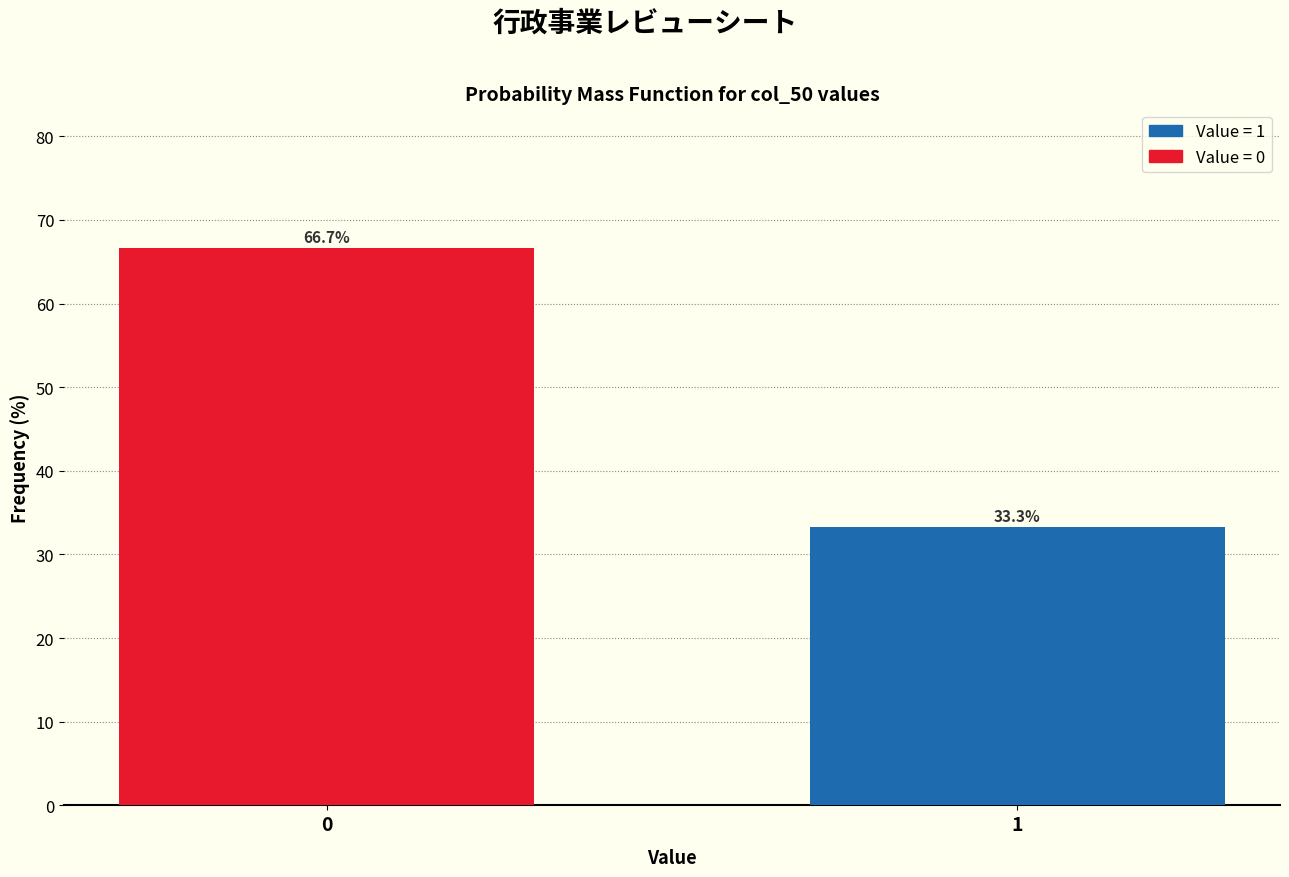

Reading right to left, list all the values displayed in this chart.

33.3	66.7